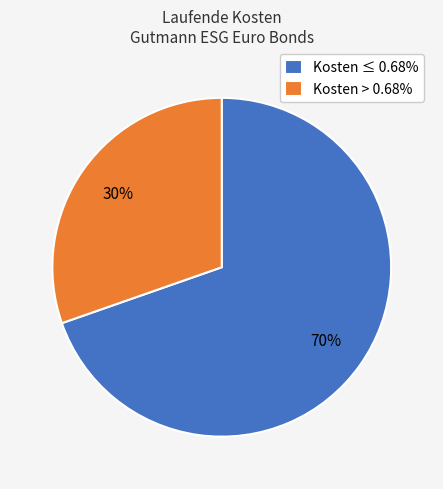

To the nearest percent, what is the combined percentage of Kosten > 0.68% and Kosten ≤ 0.68%?

100%